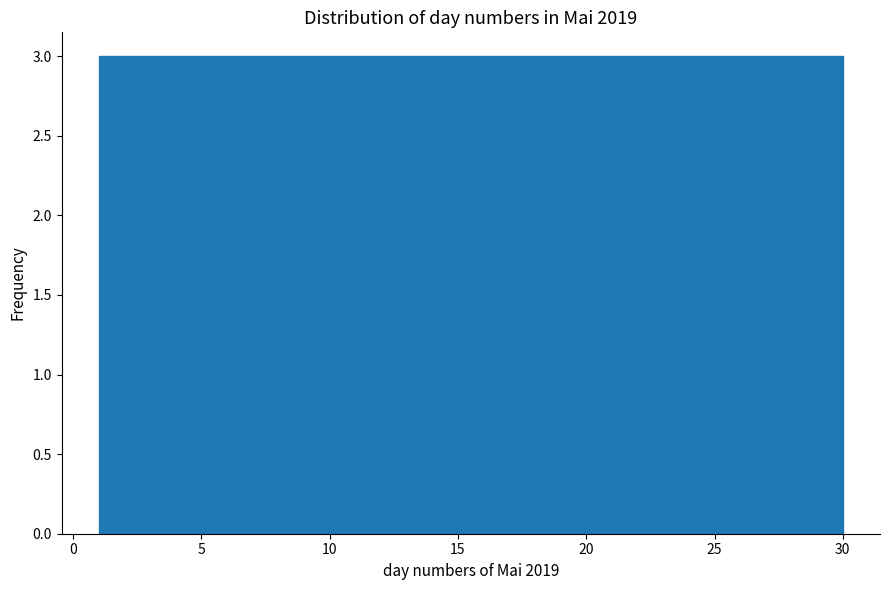

Reading left to right, list every bar in this chart as the range it spans on the x-axis followed by its height. Neither the bar edges nor the heights are printed on the chart, so give them approximately, as read against the axes.

1.0 to 3.9: 3
3.9 to 6.8: 3
6.8 to 9.7: 3
9.7 to 12.6: 3
12.6 to 15.5: 3
15.5 to 18.4: 3
18.4 to 21.3: 3
21.3 to 24.2: 3
24.2 to 27.1: 3
27.1 to 30.0: 3